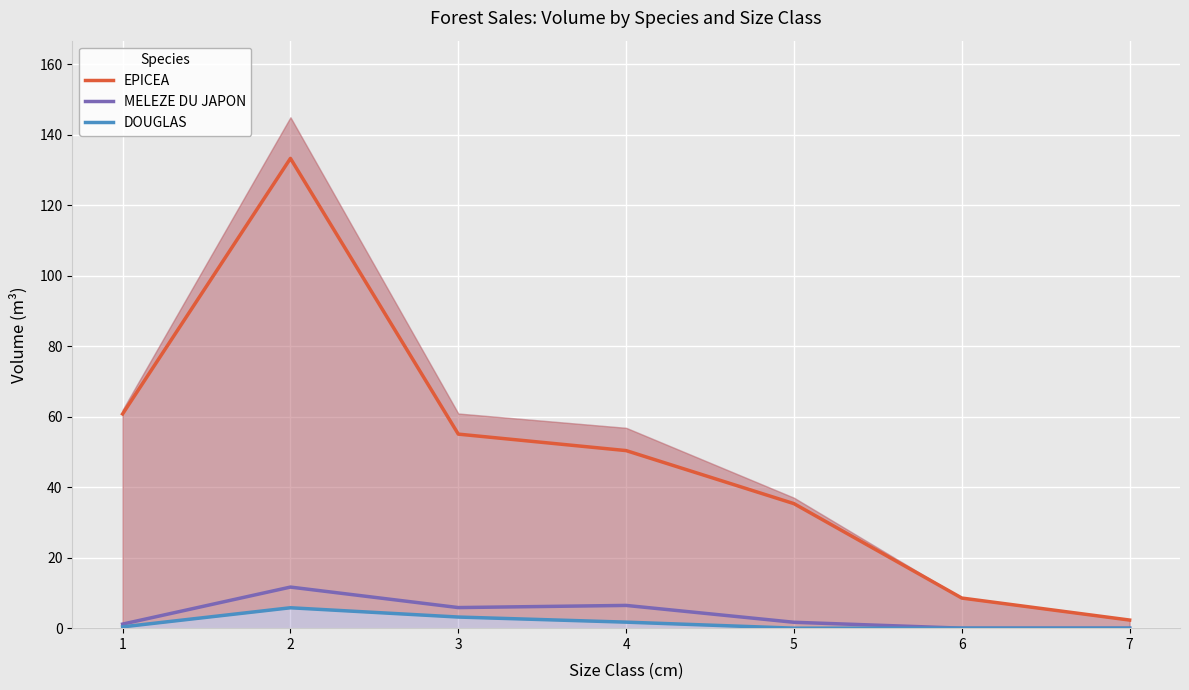

At which category does the chart reach its peak across all series?

2